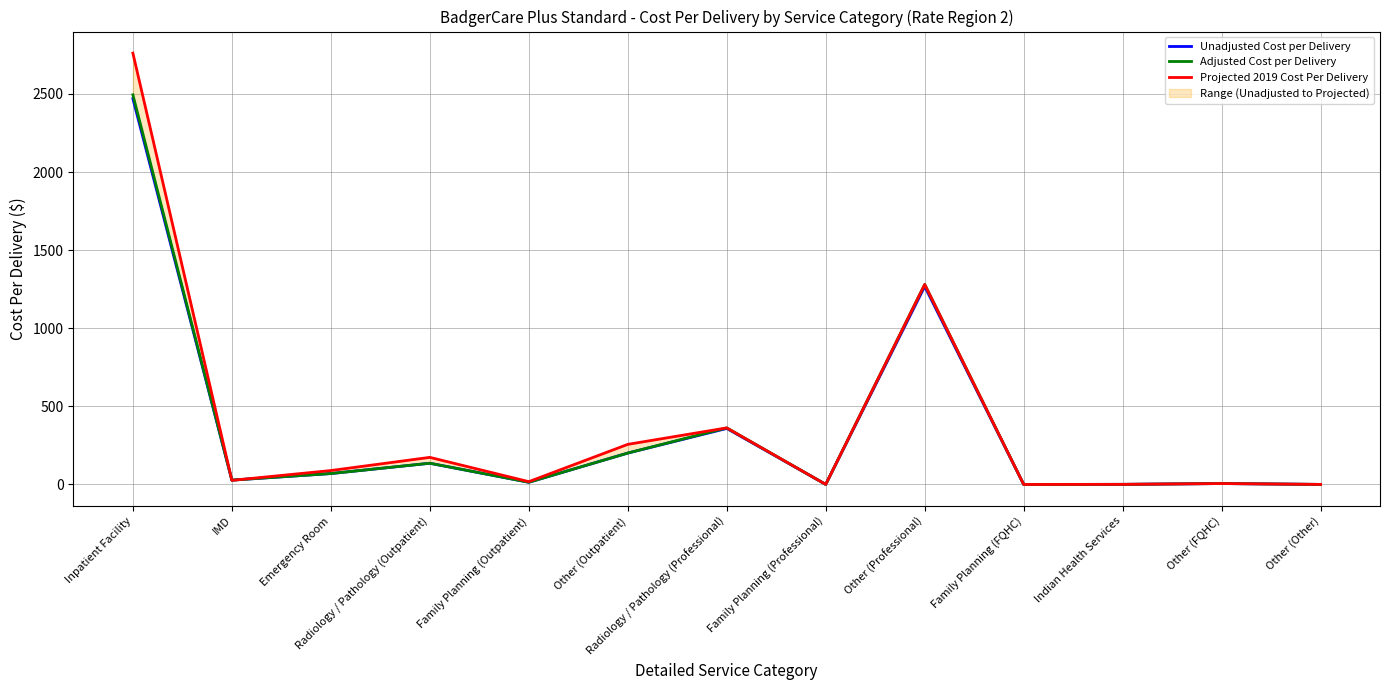

What is the value of the Unadjusted Cost per Delivery point at the 1st from the left?

2469.7